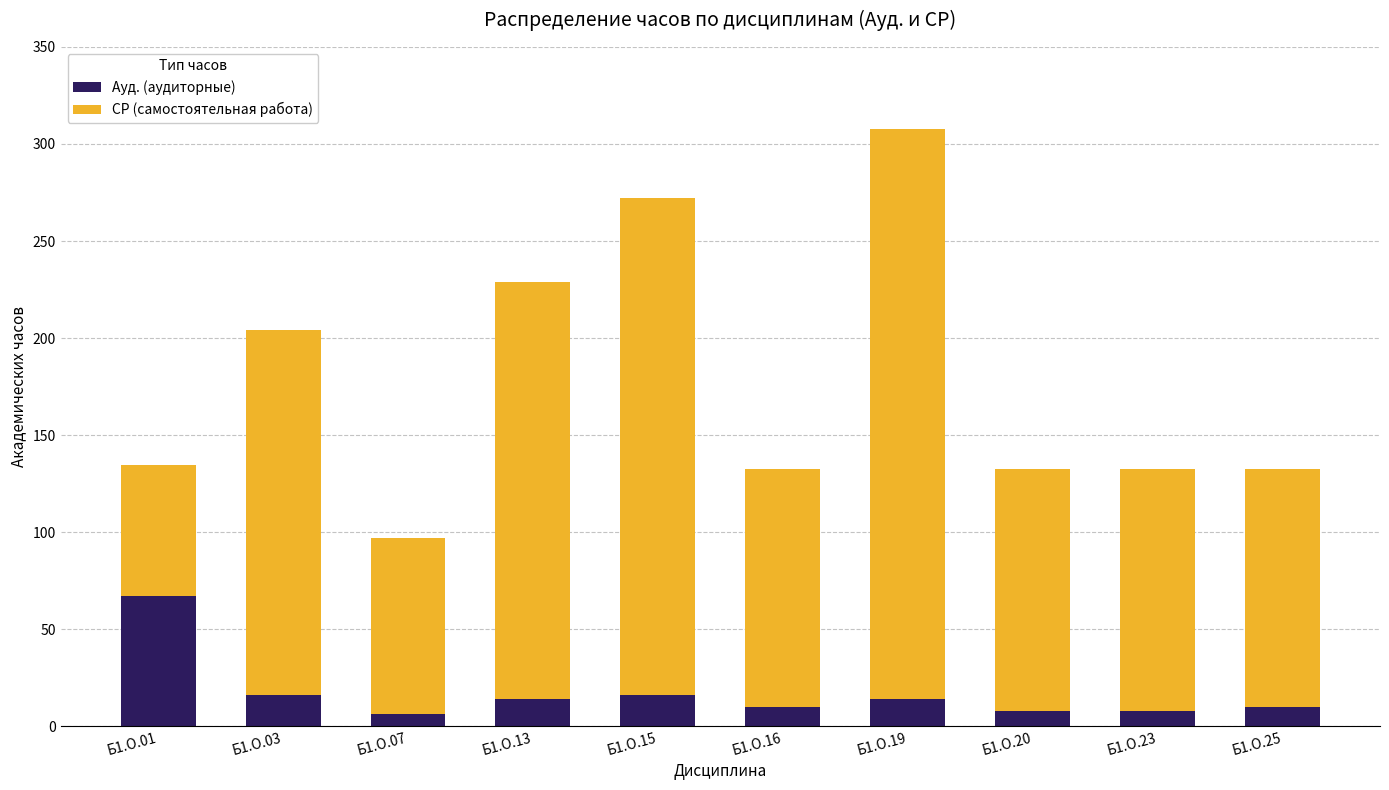

Are the bars horizontal?

No